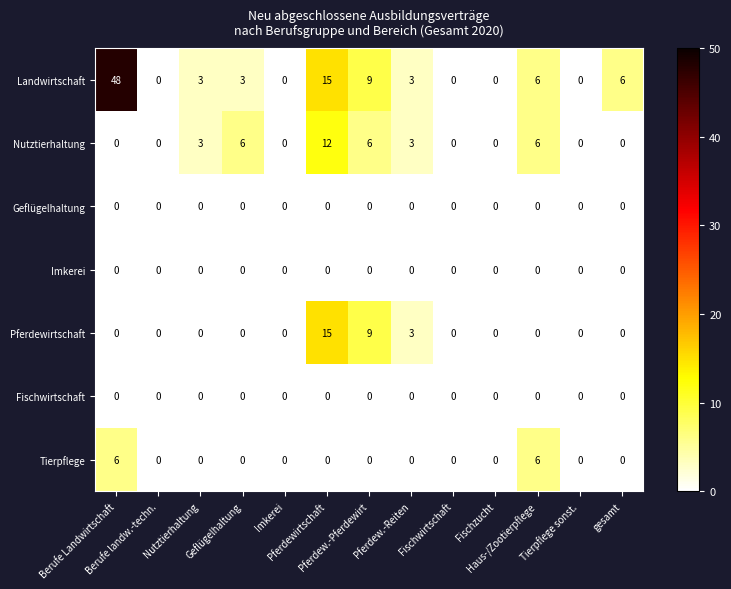

Which series has the largest total across all categories?

Landwirtschaft